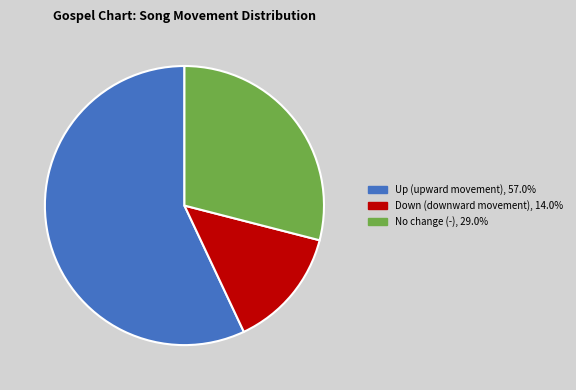

Does any single category account for the majority?

Yes